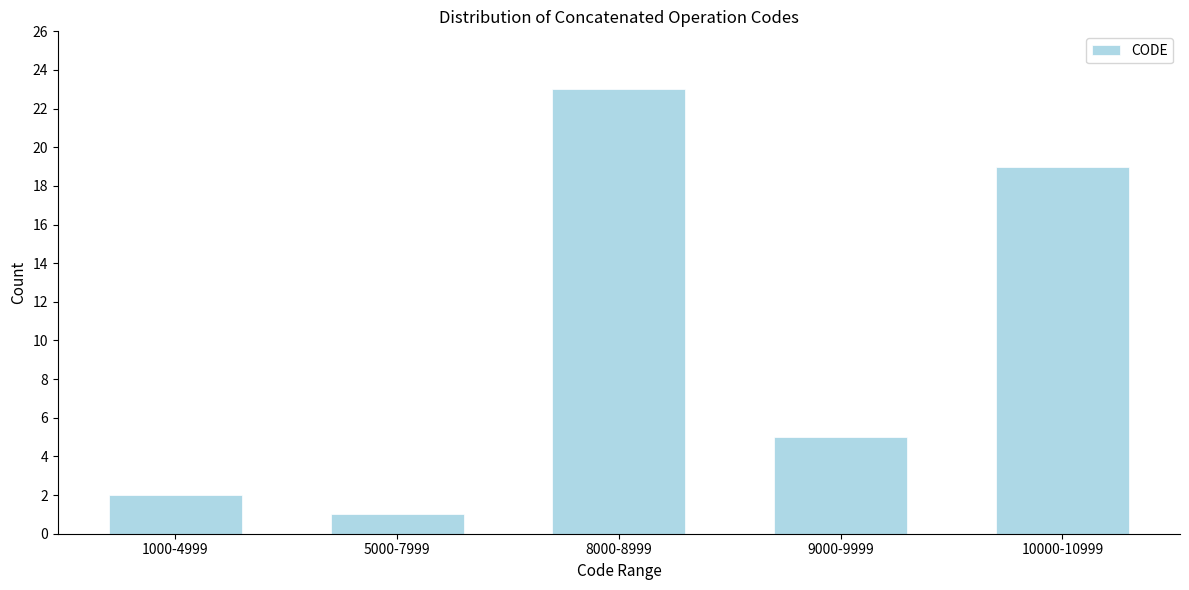

Reading right to left, list all the values displayed in this chart.

19	5	23	1	2